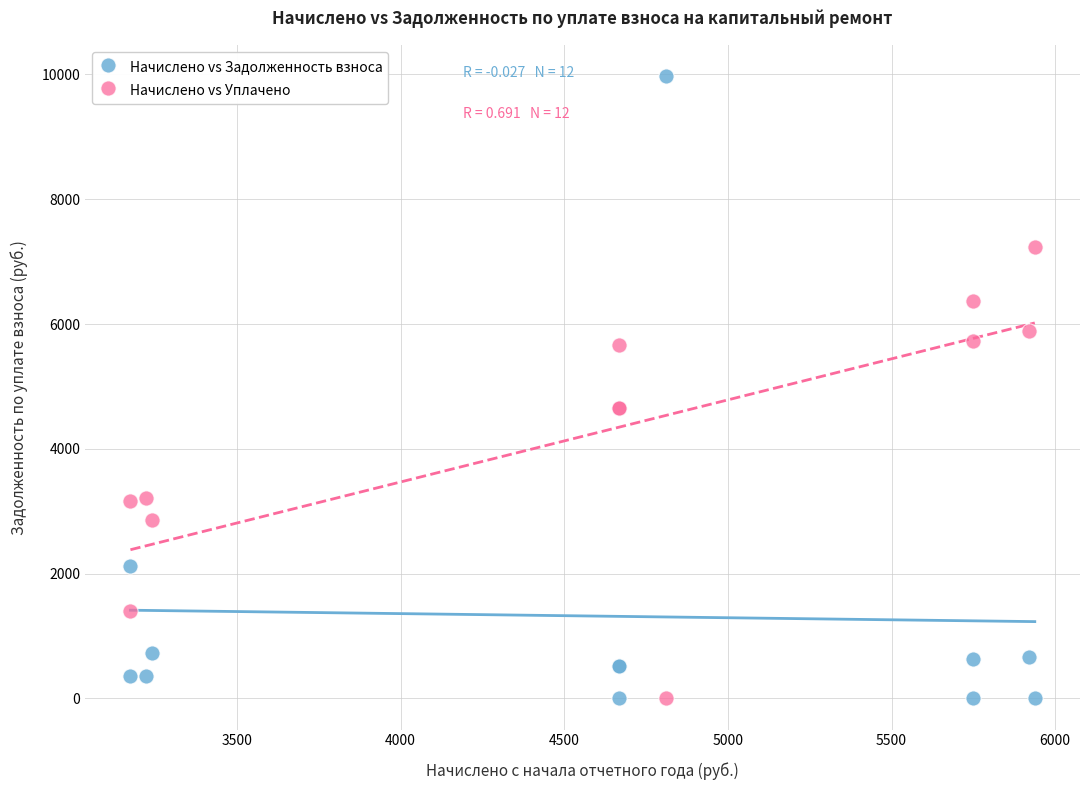

What is the X range (max minus min) for the scatter plot?

2762.8